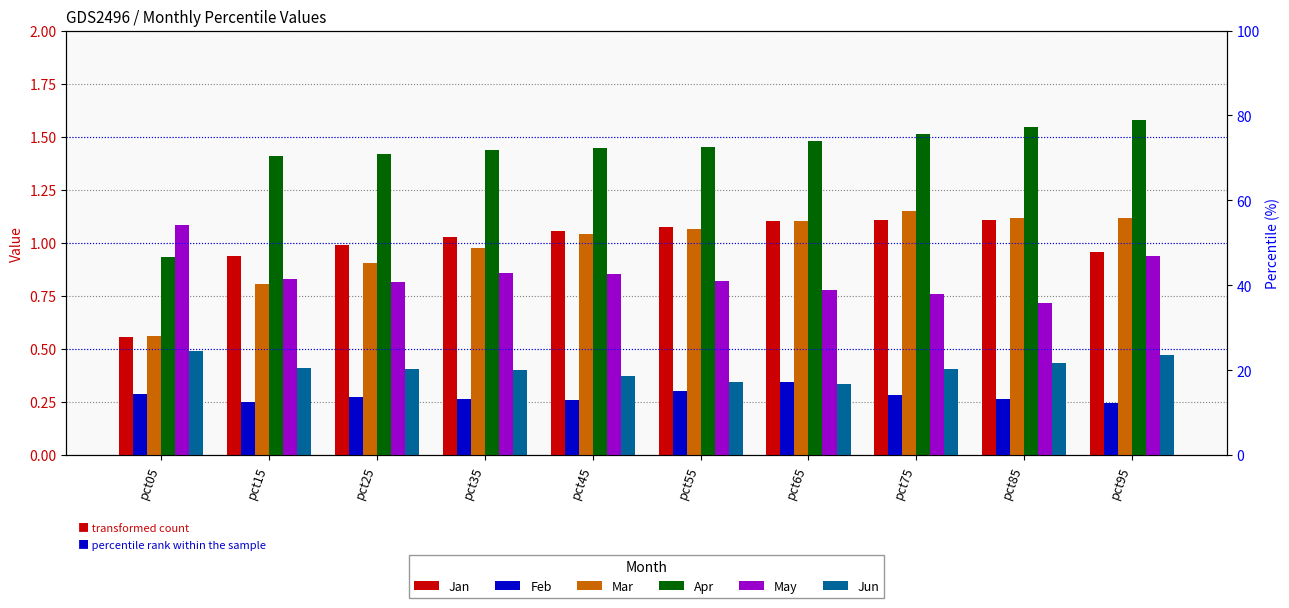

Which series has the largest range (max minus min)?

Apr